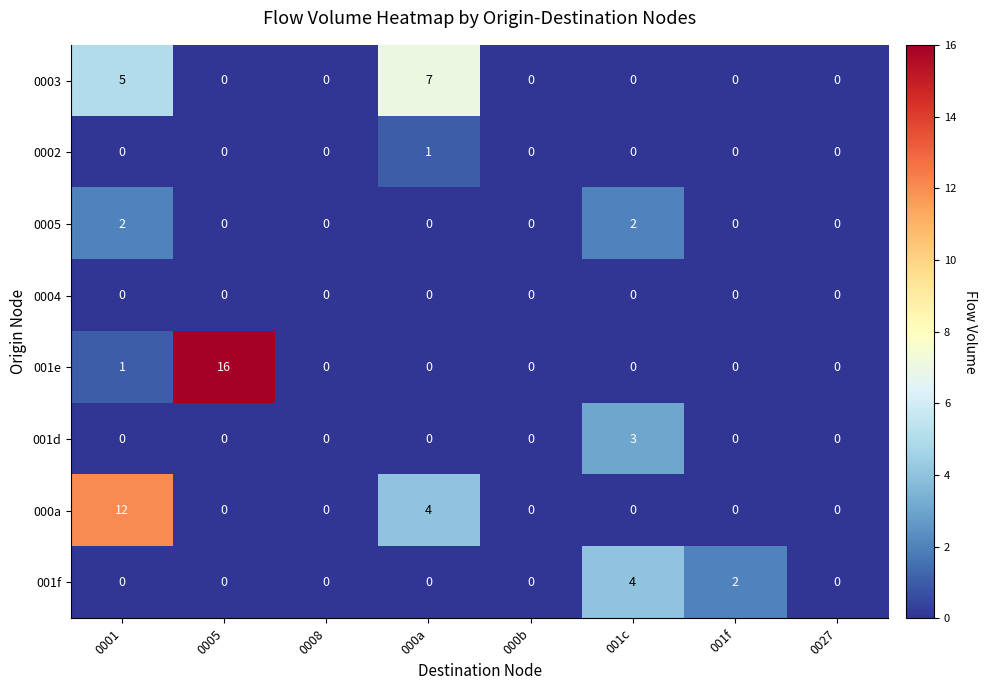

What is the difference between the maximum and minimum values in the 0003 series?

7